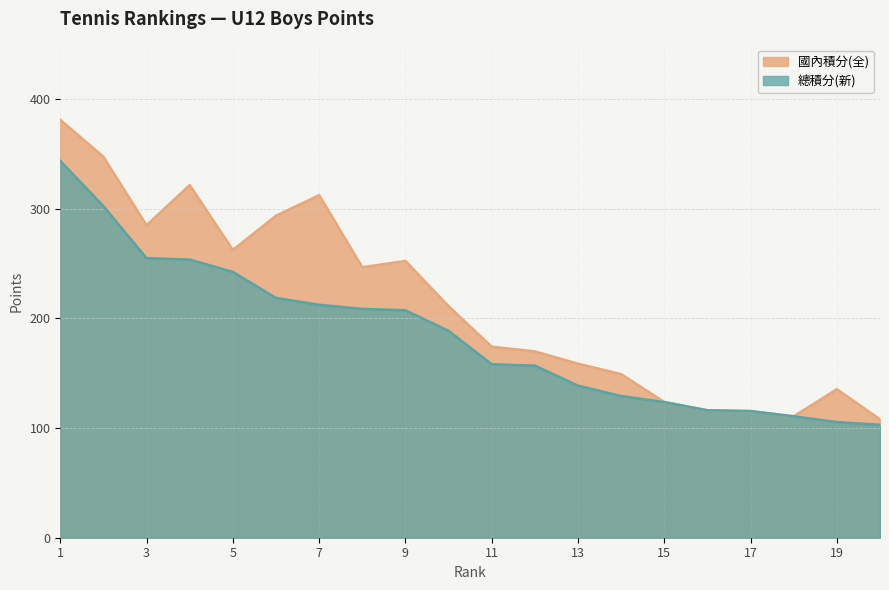

What is the total value across all series at 19?

241.0